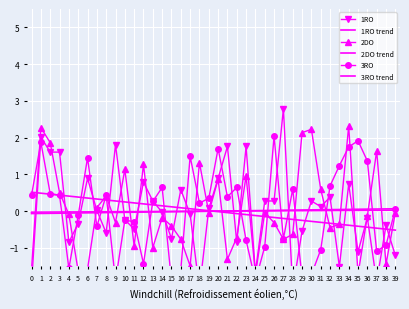

How many values in 3RO trend are below zero?

20